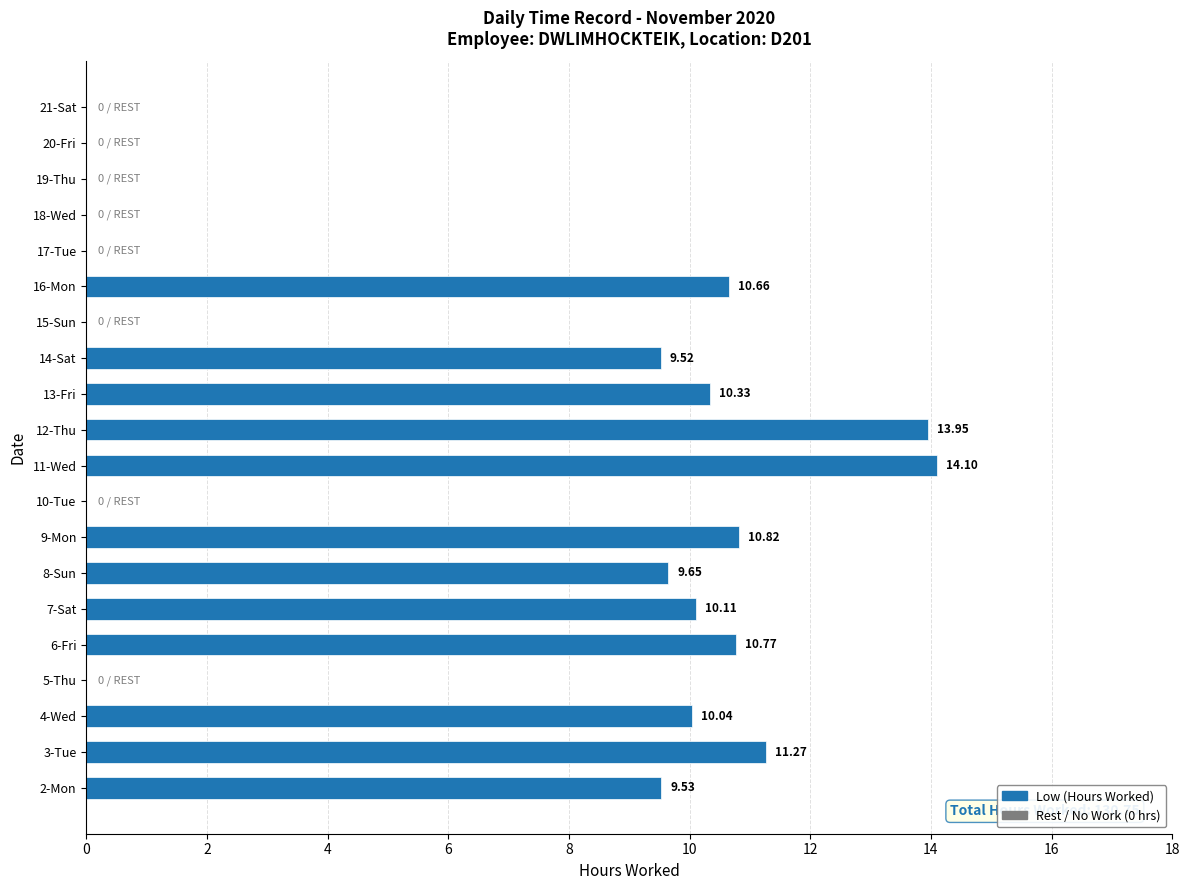

What is the sum of all values?

130.8